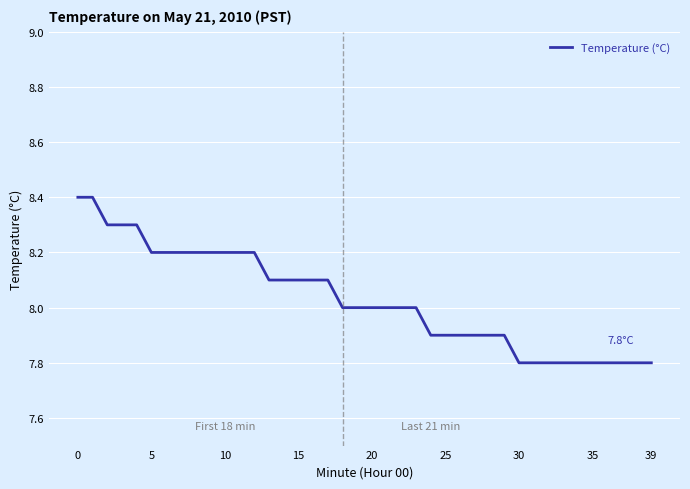

What is the smallest value displayed?

7.8